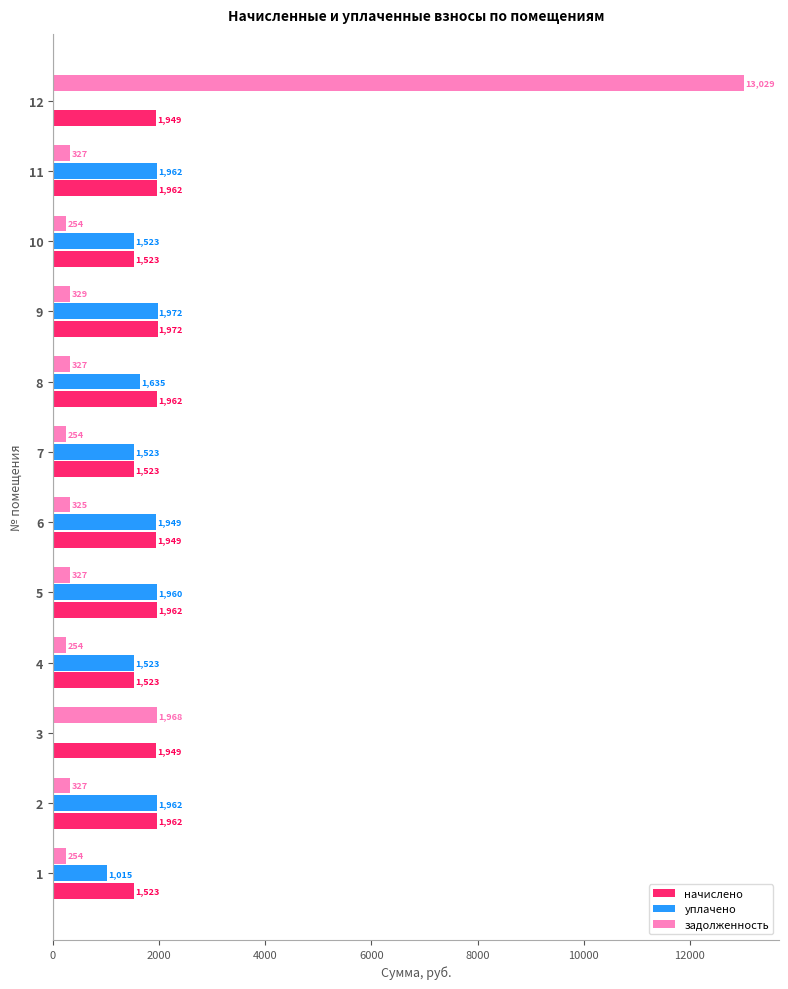

What is the maximum value shown in the chart?

13028.7